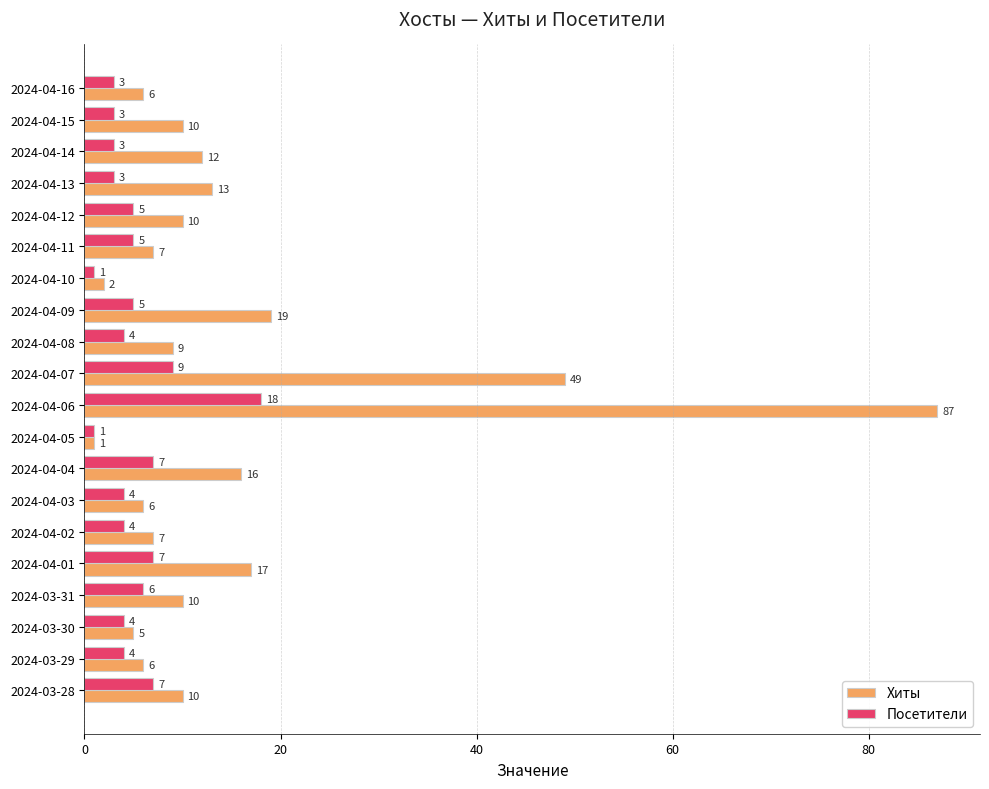

List the series in order of their overall mean, highest first.

Хиты, Посетители